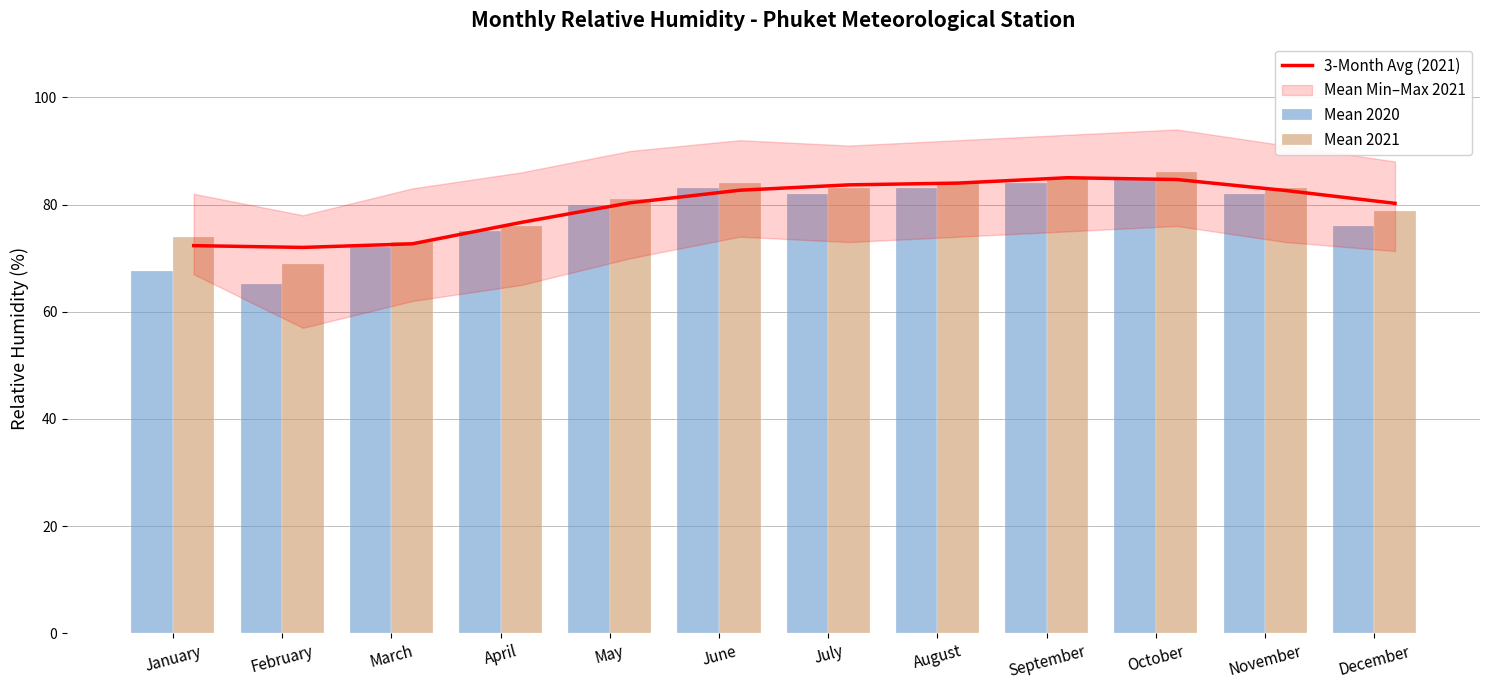

Reading right to left, extract all data points from this chart.

3-Month Avg (2021): December=80.2	November=82.6	October=84.7	September=85.0	August=84.0	July=83.7	June=82.7	May=80.3	April=76.7	March=72.7	February=72.0	January=72.3
Mean 2020: December=76.0	November=82.0	October=85.0	September=84.0	August=83.0	July=82.0	June=83.0	May=80.0	April=75.0	March=72.0	February=65.2	January=67.5
Mean 2021: December=78.8	November=83.0	October=86.0	September=85.0	August=84.0	July=83.0	June=84.0	May=81.0	April=76.0	March=73.0	February=69.0	January=74.0